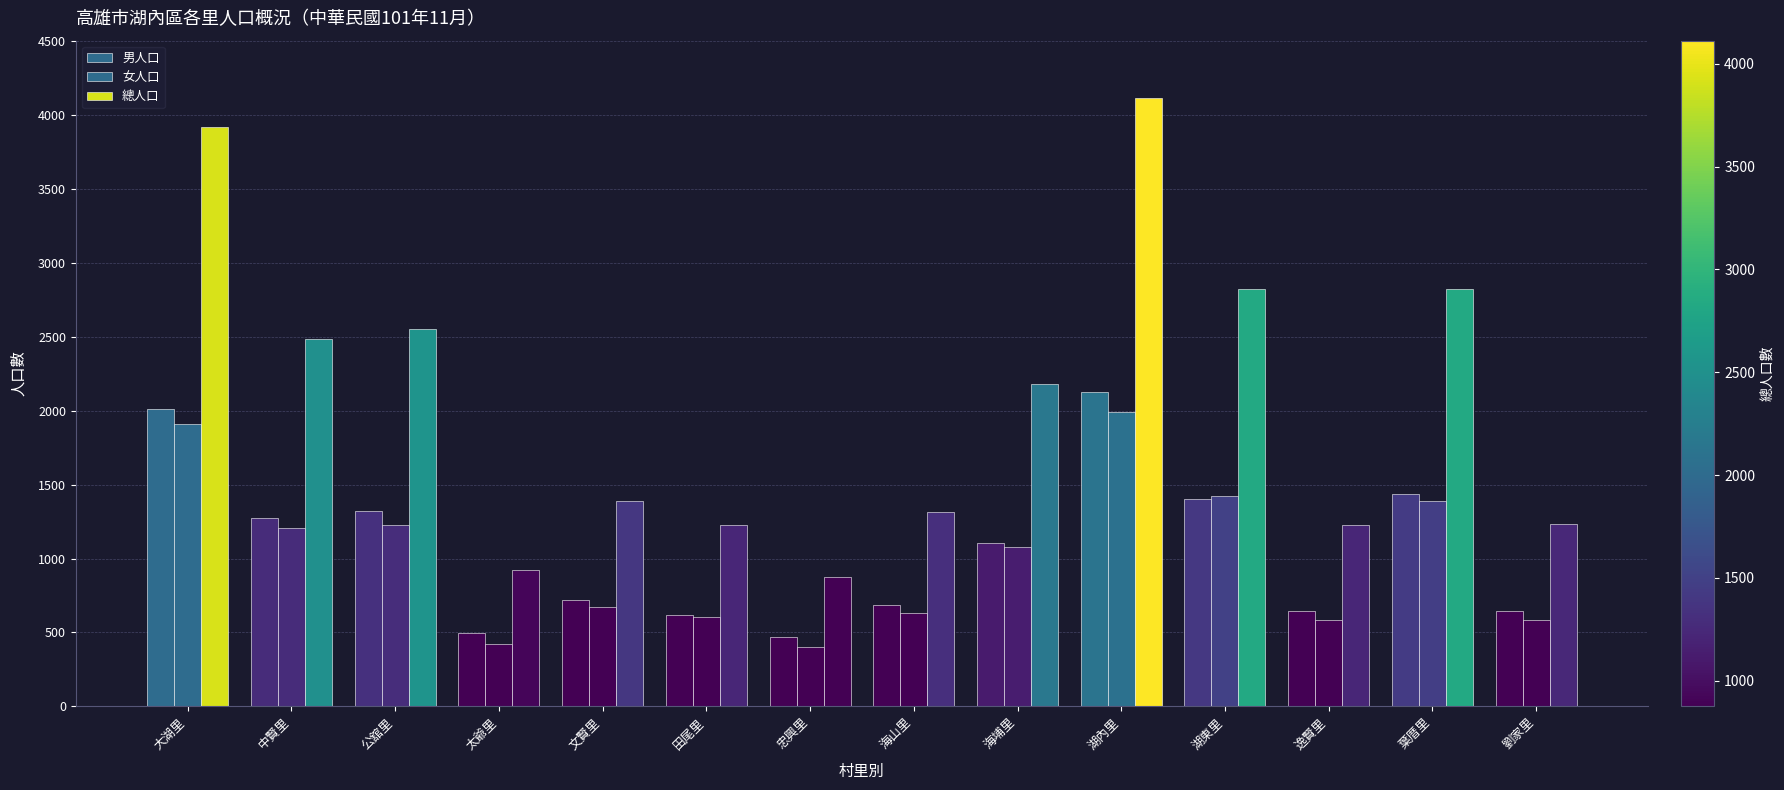

Are the bars grouped side by side (vs. stacked)?

Yes